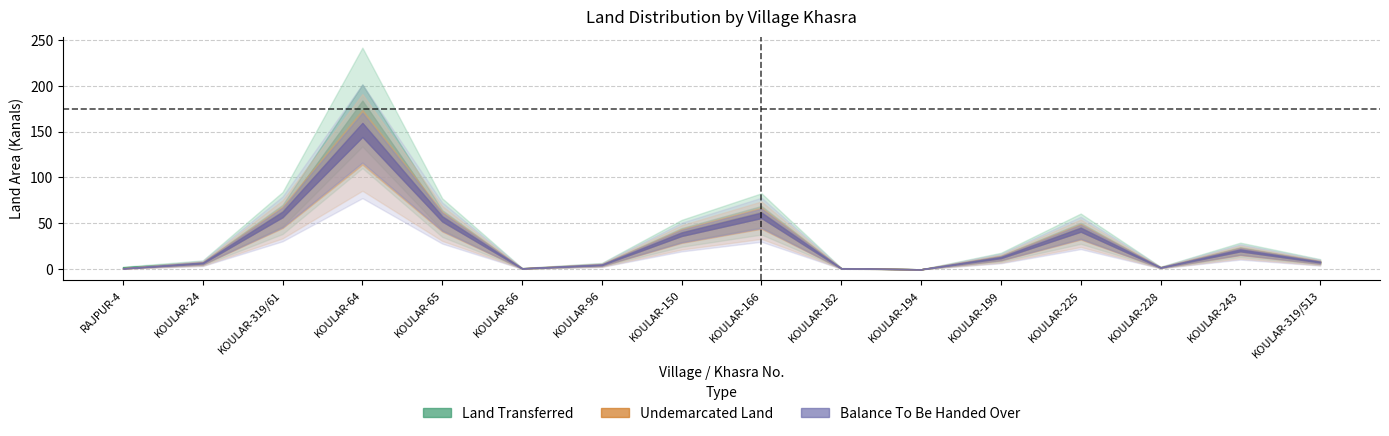

Between KOULAR-66 and KOULAR-96, which is larger?

KOULAR-96